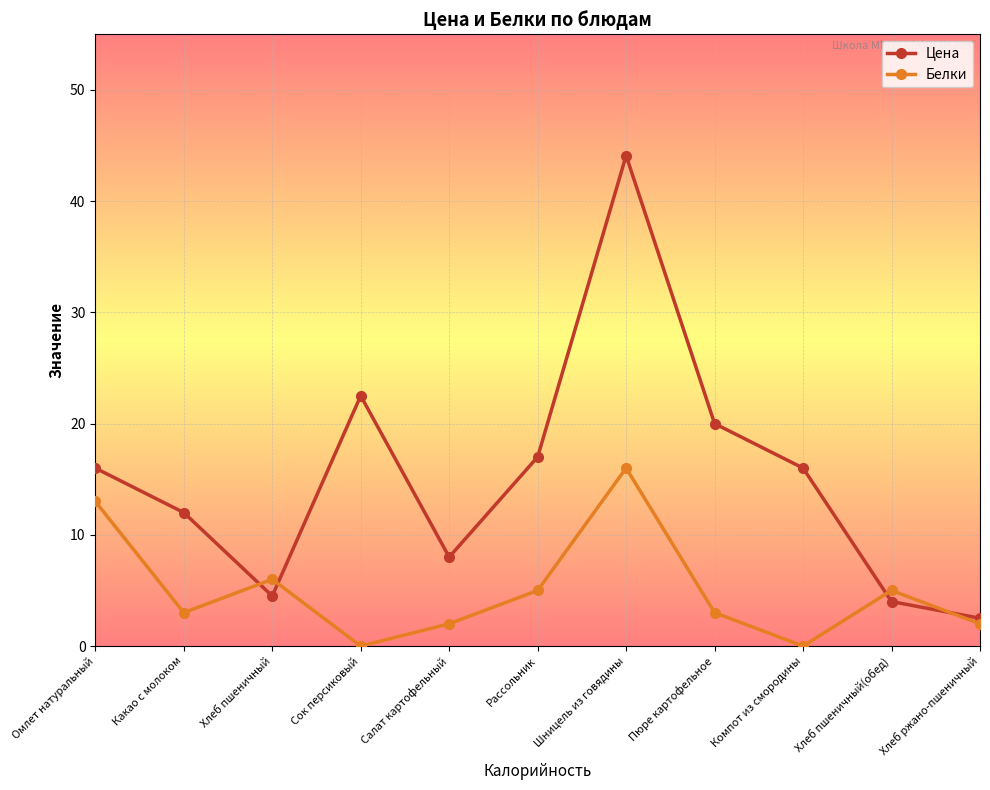

Reading left to right, transcribe all the data shown in this chart.

Цена: 16.0	12.0	4.5	22.5	8.0	17.0	44.1	20.0	16.0	4.0	2.5
Белки: 13.0	3.0	6.0	0.0	2.0	5.0	16.0	3.0	0.0	5.0	2.0